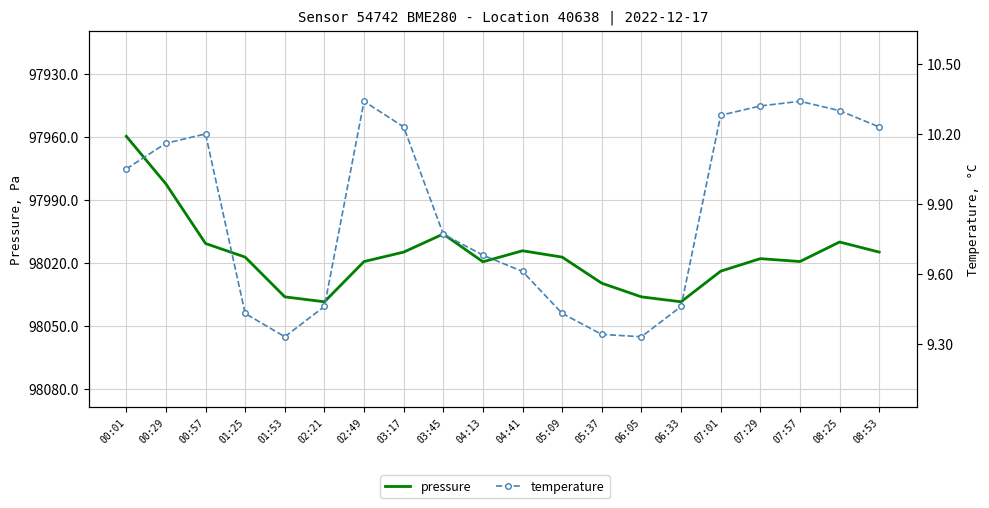

True or false: temperature has more than 0 points higher than both neighbors.

True